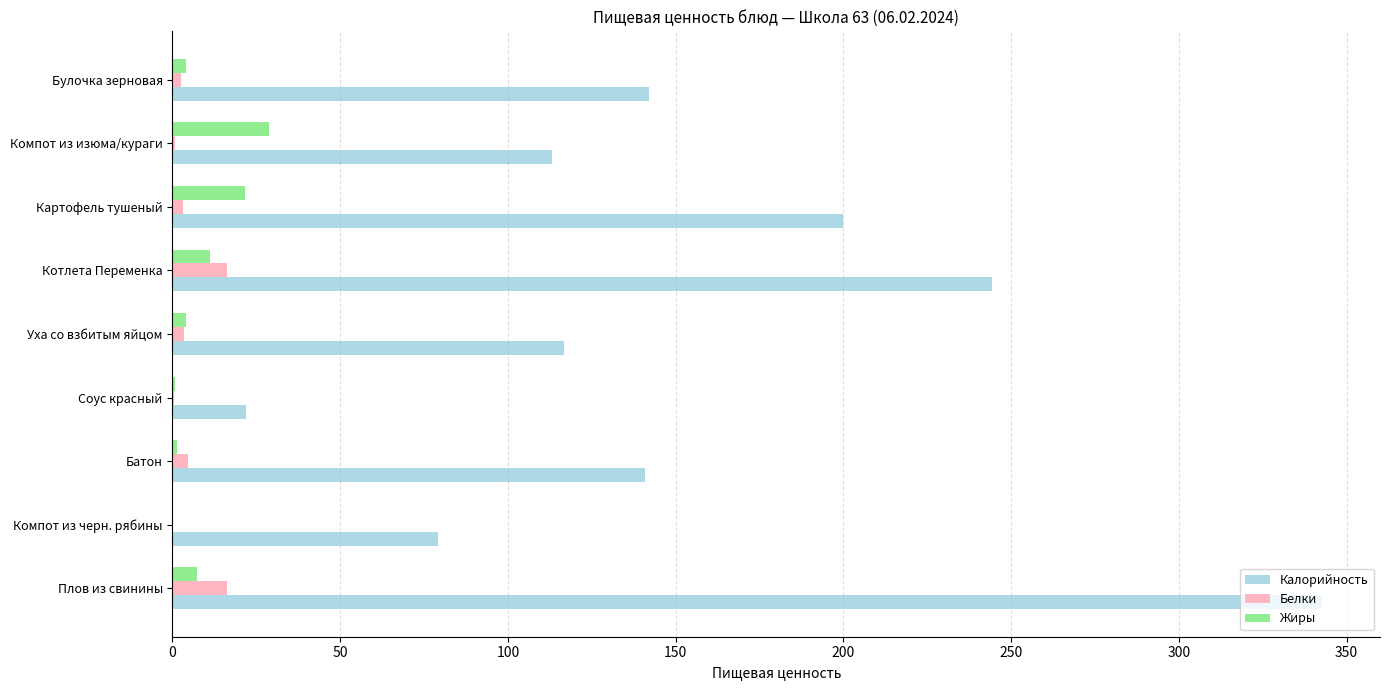

What is the sum of all Белки values?

47.4